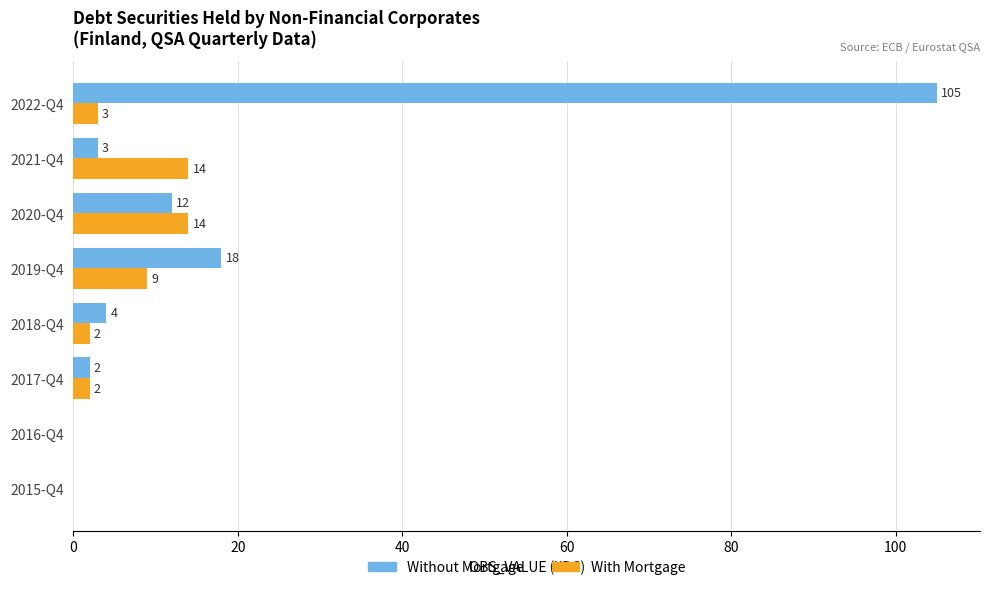

What is the sum of the Without Mortgage values at 2019-Q4 and 2018-Q4?

22